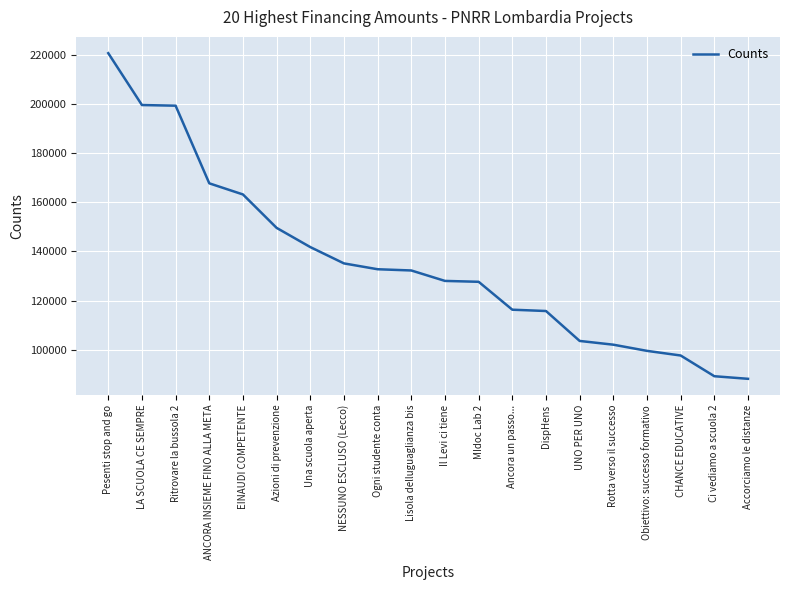

Which category has the highest value across all series?

Pesenti stop and go